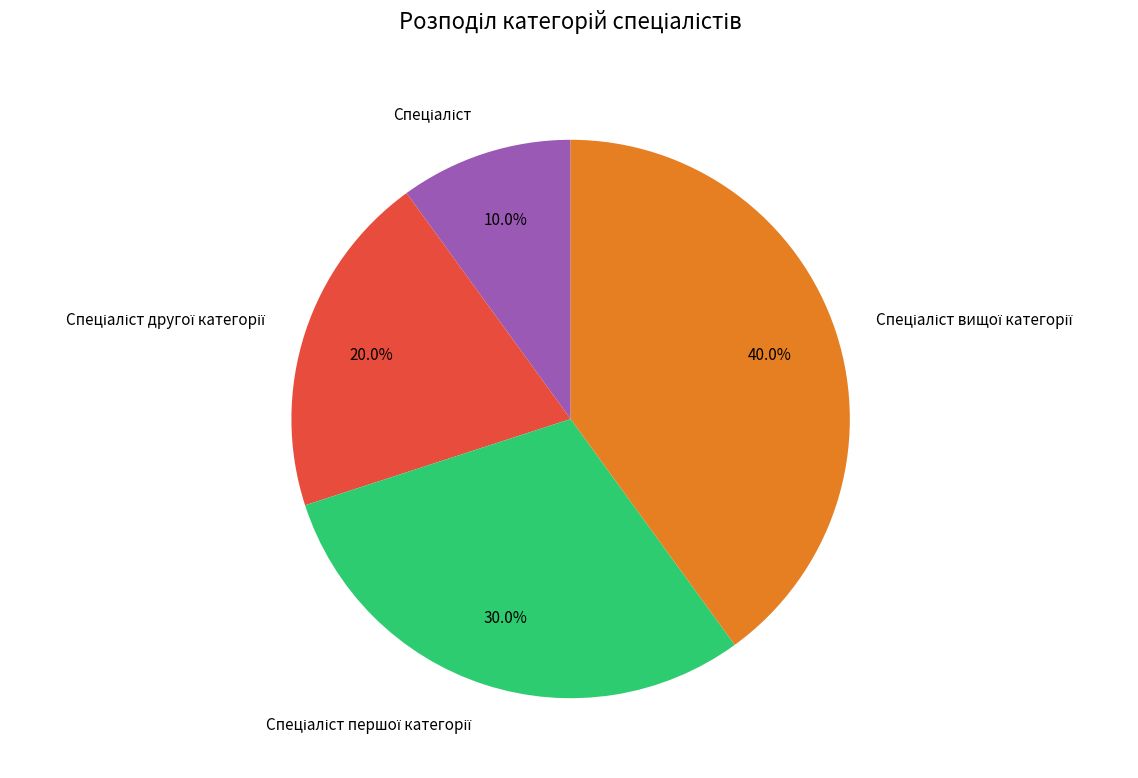

Does any single category account for the majority?

No